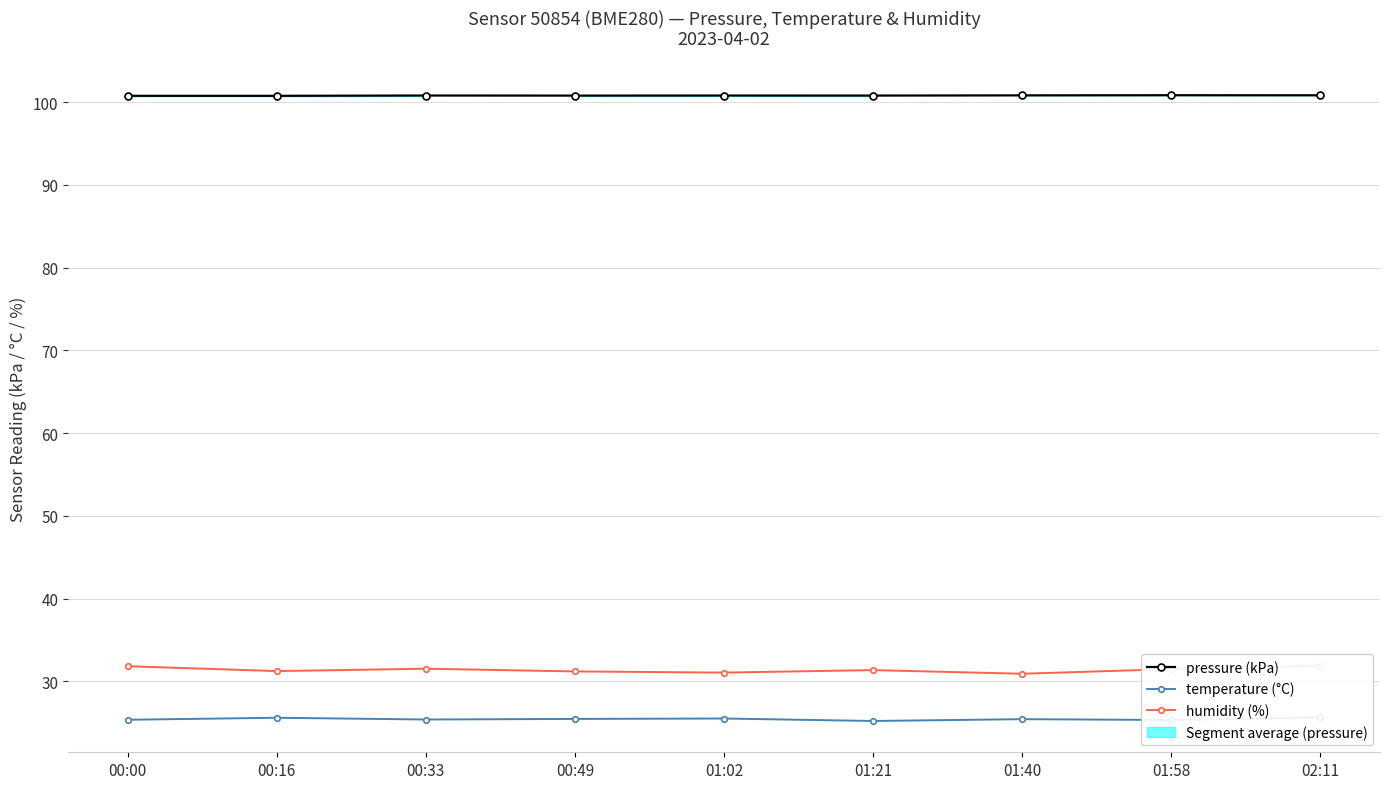

How many lines are shown in the chart?

3